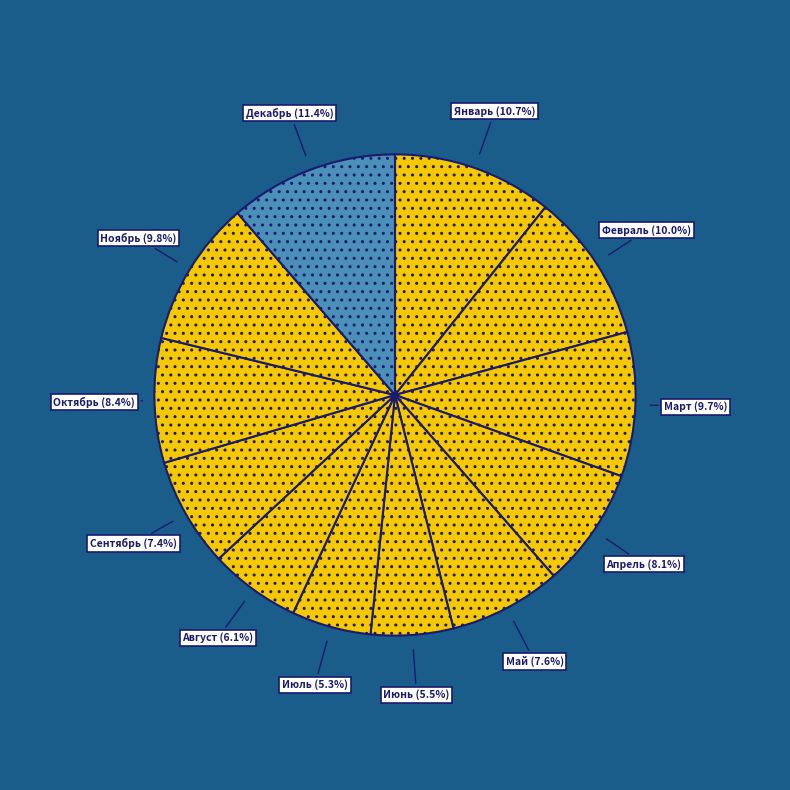

Is there a majority slice in this chart?

No